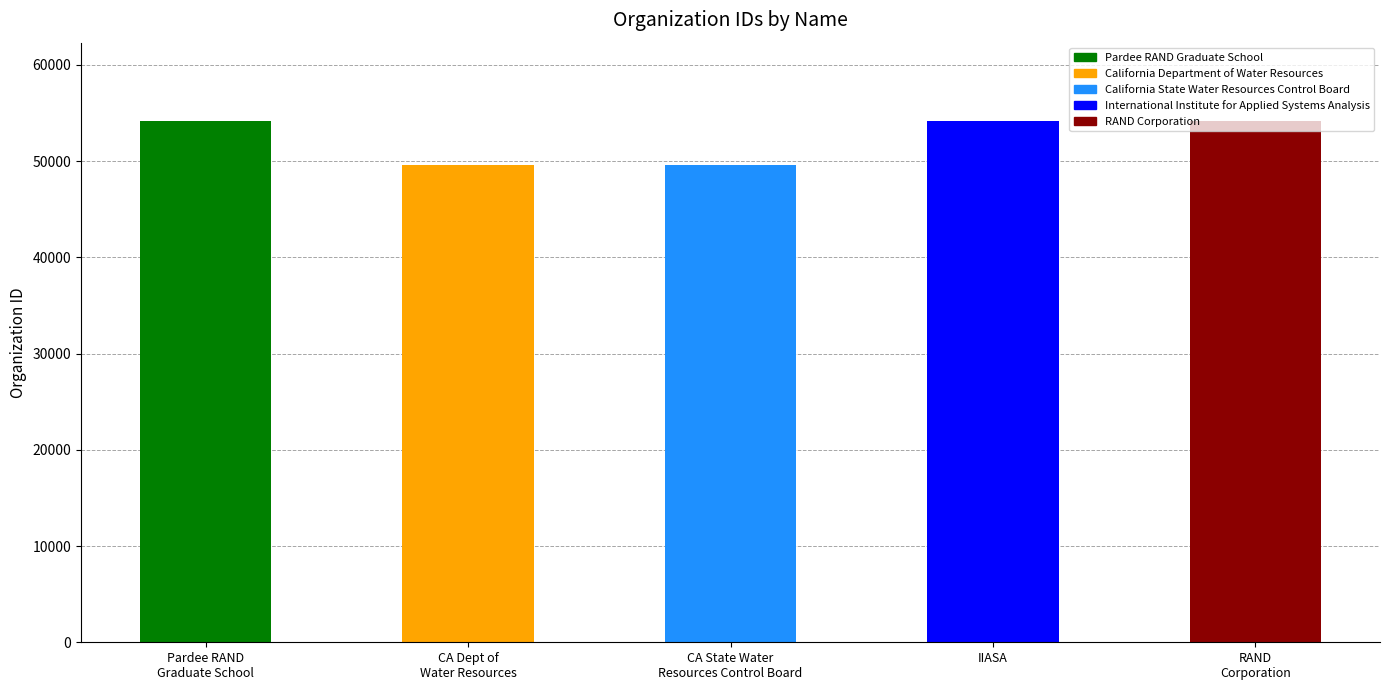

What position from the left is RAND
Corporation?

5